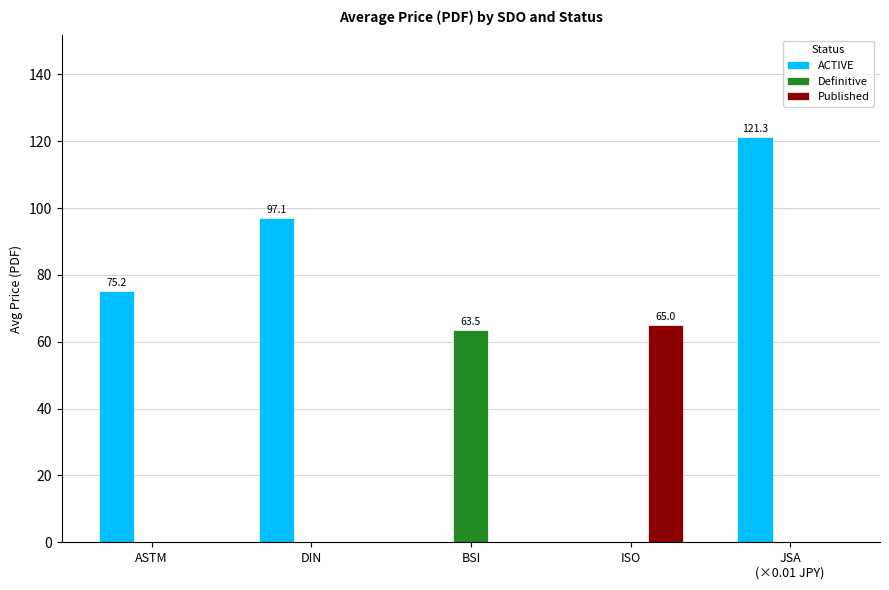

At which label does Definitive reach its peak?

BSI